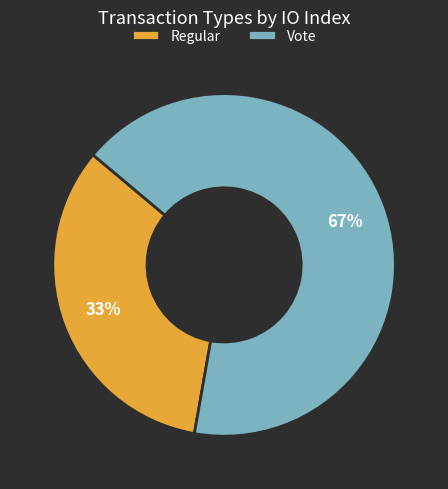

Is there any slice that represents more than half of the pie?

Yes